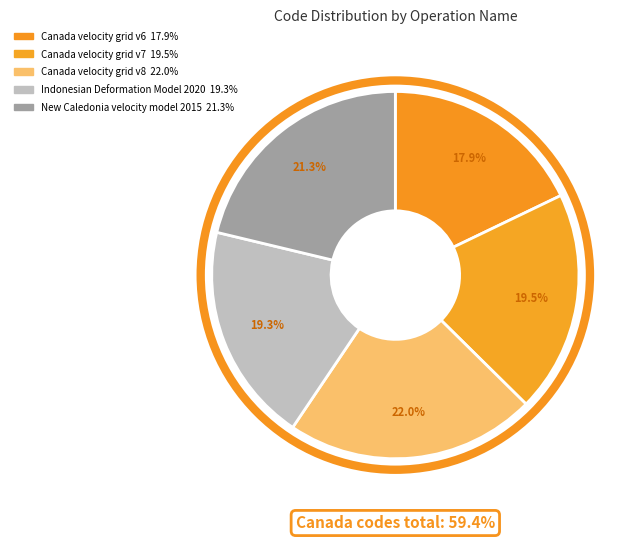

What is the total percentage of New Caledonia velocity model 2015 and Indonesian Deformation Model 2020?

40.6%